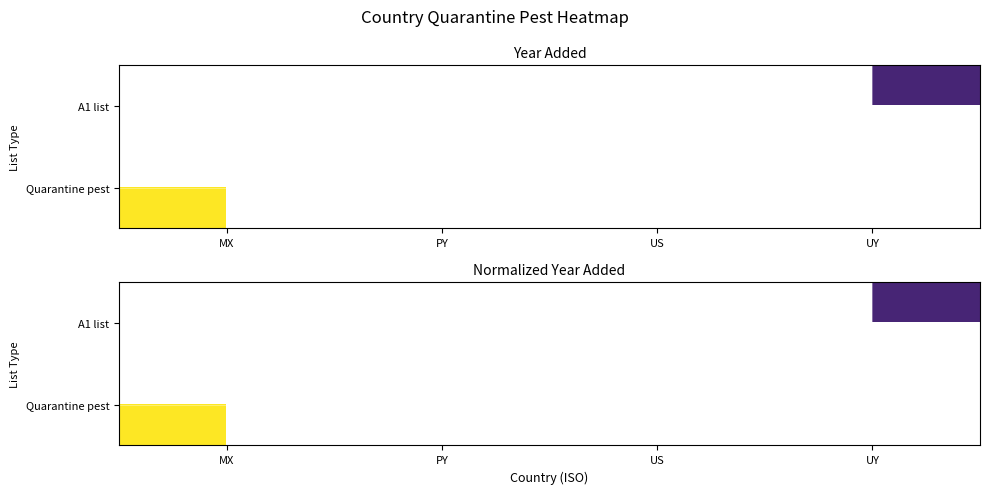

Rank the series by their average value, from highest to lowest.

A1 list, Quarantine pest